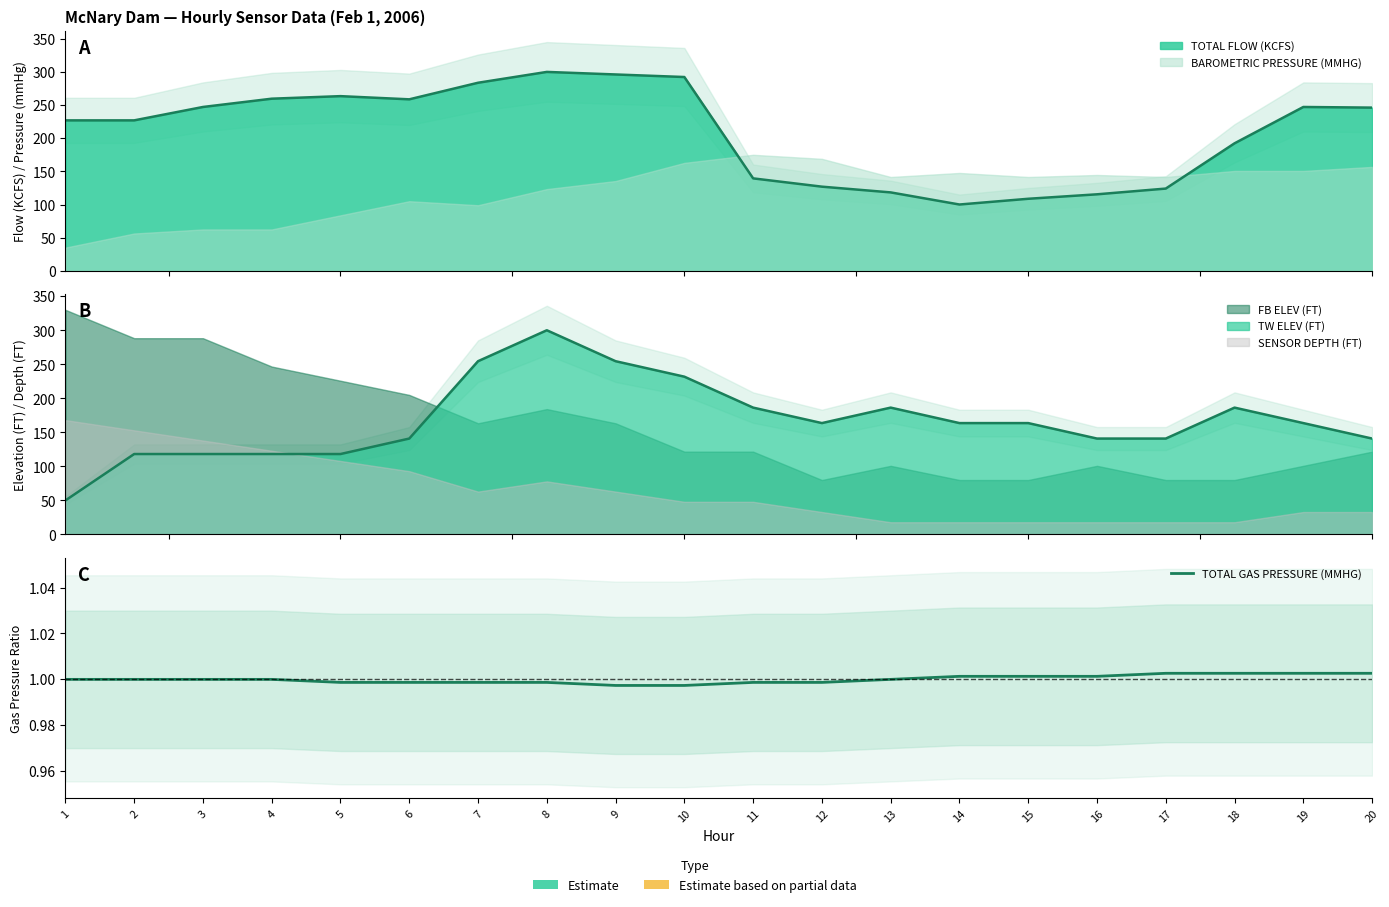

Reading left to right, extract all data points from this chart.

1.0	1.0	1.0	1.0	1.0	1.0	1.0	1.0	1.0	1.0	1.0	1.0	1.0	1.0	1.0	1.0	1.0	1.0	1.0	1.0